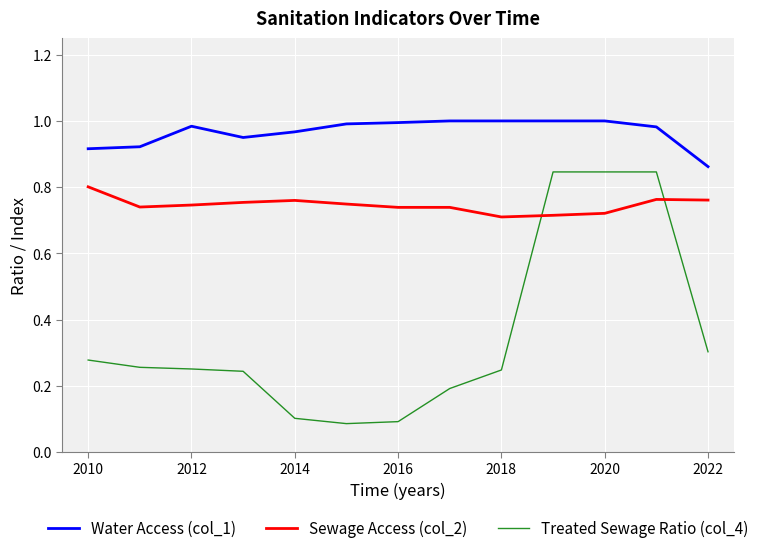

Rank the series by their average value, from highest to lowest.

Water Access (col_1), Sewage Access (col_2), Treated Sewage Ratio (col_4)